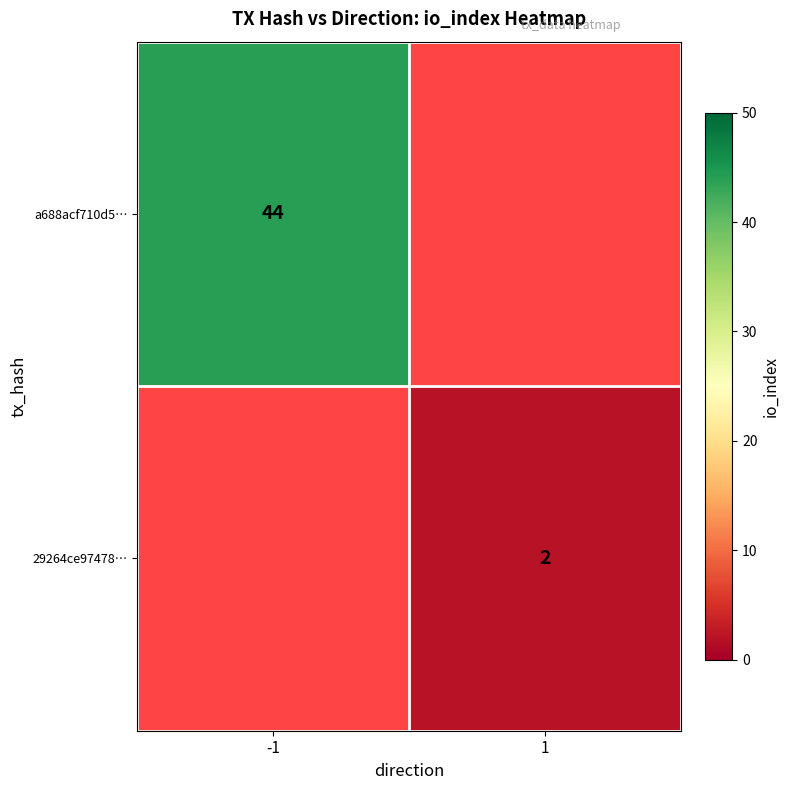

Is it true that a688acf710d5… equals 44 at -1?

True